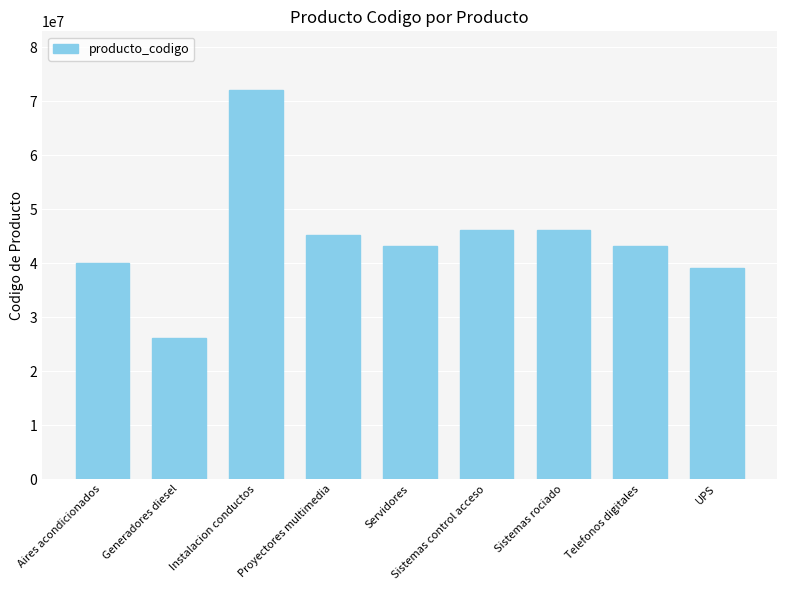

What is the difference between the values at UPS and Proyectores multimedia?

5990605